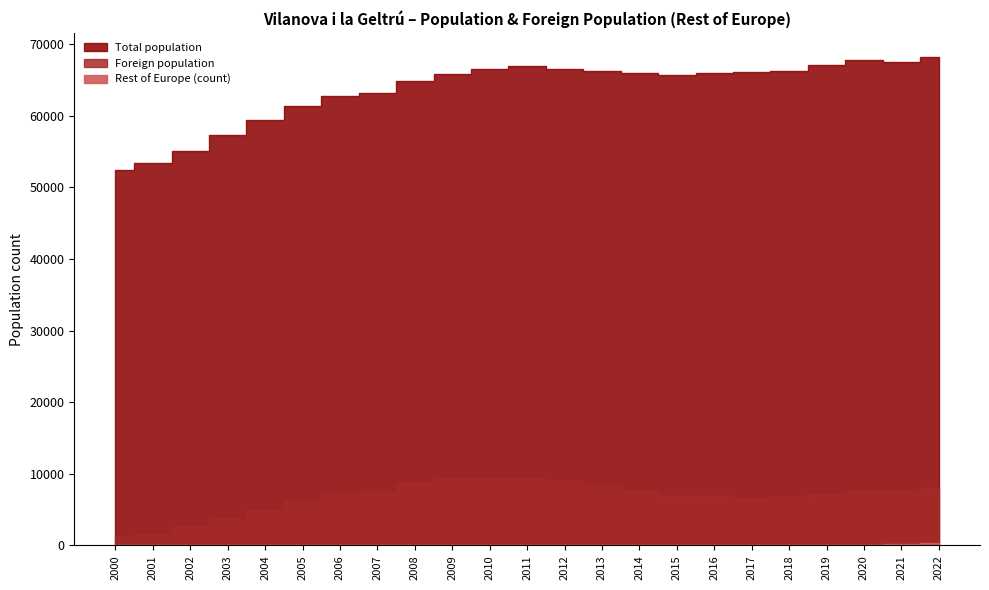

How many lines are shown in the chart?

3